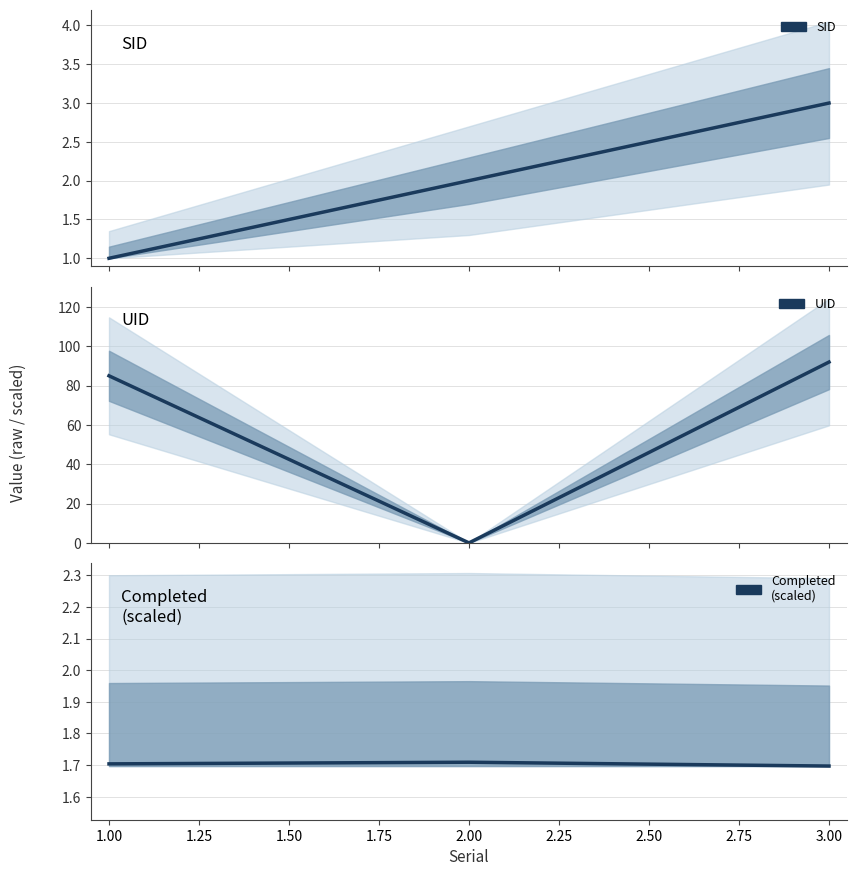

Does the chart have visible grid lines?

Yes